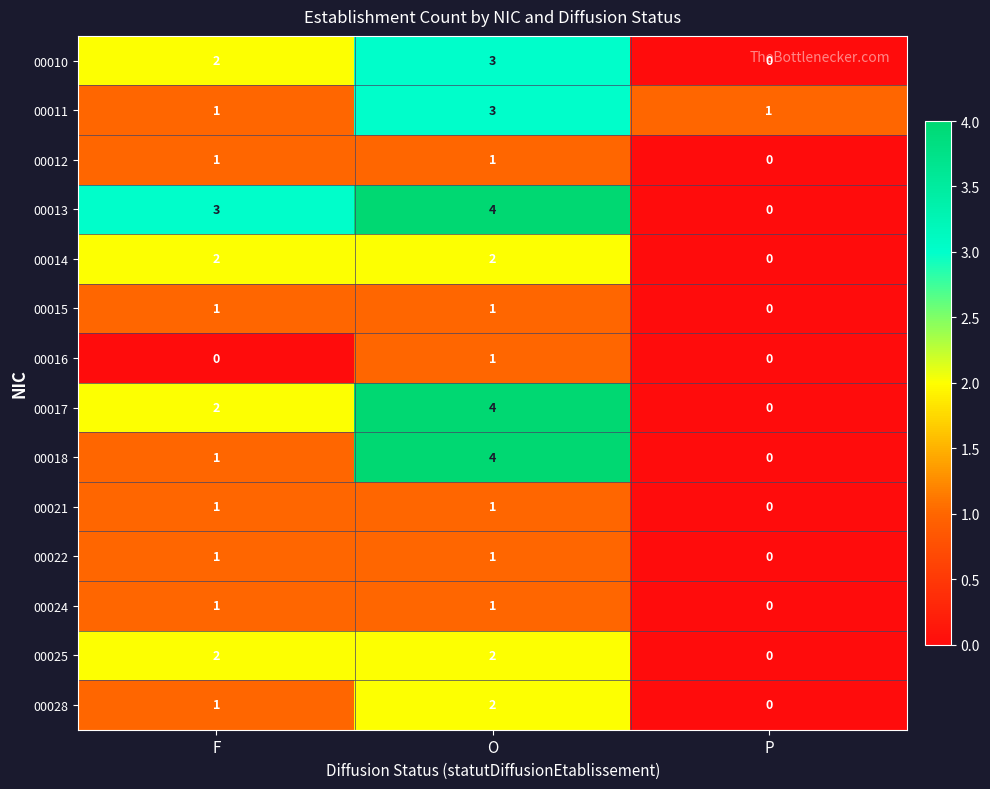

Is it true that 00010 equals 3 at O?

True